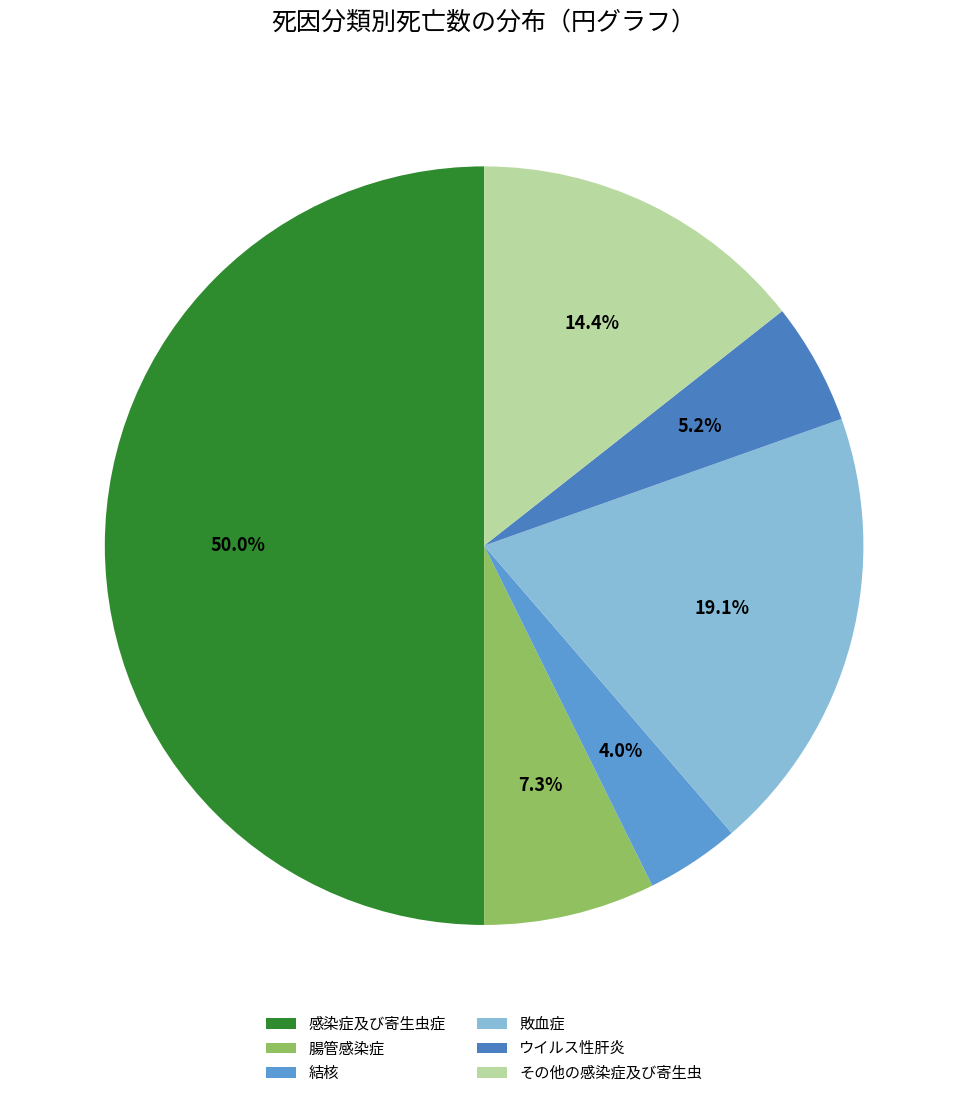

How many segments does this pie chart have?

6